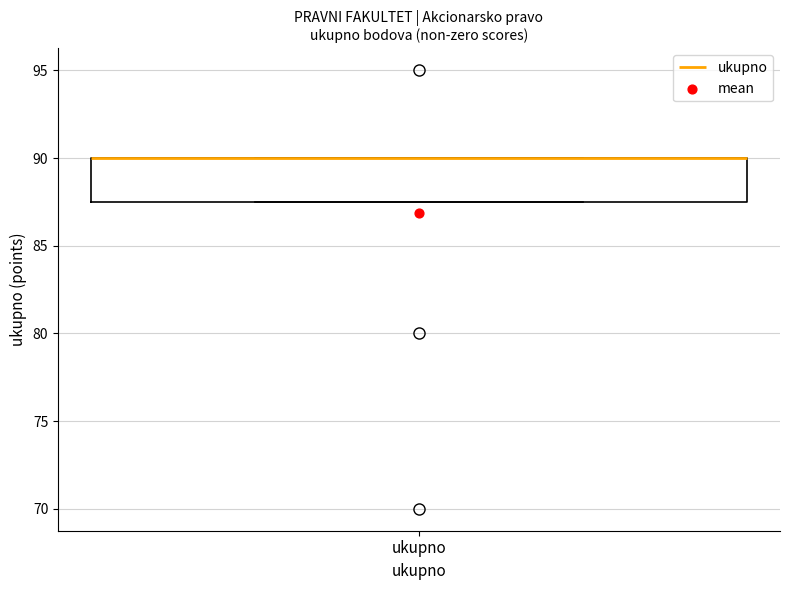

Where is the upper edge of the box for ukupno on the y-axis? The values are not printed on the chart, so give them approximately, as read against the axis.

90.0